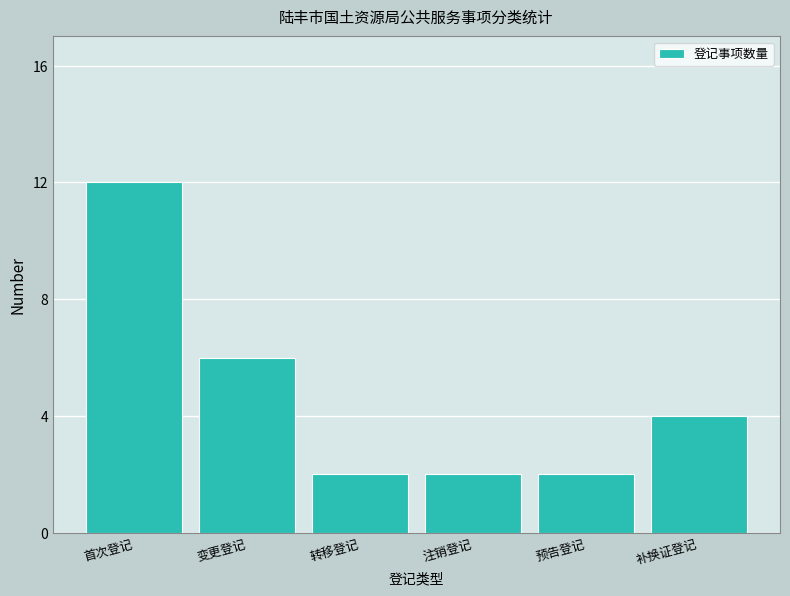

Reading left to right, extract all data points from this chart.

首次登记=12	变更登记=6	转移登记=2	注销登记=2	预告登记=2	补换证登记=4